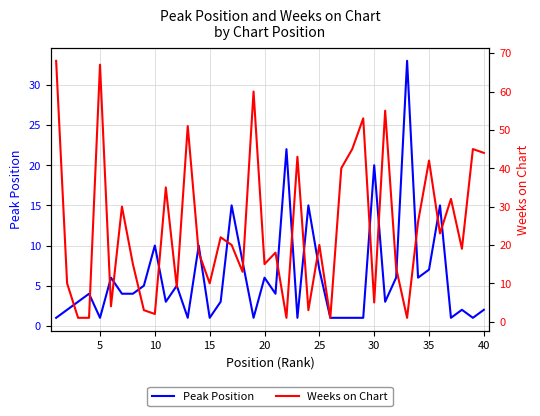

True or false: Peak Position has a value of 20 at 30.

True